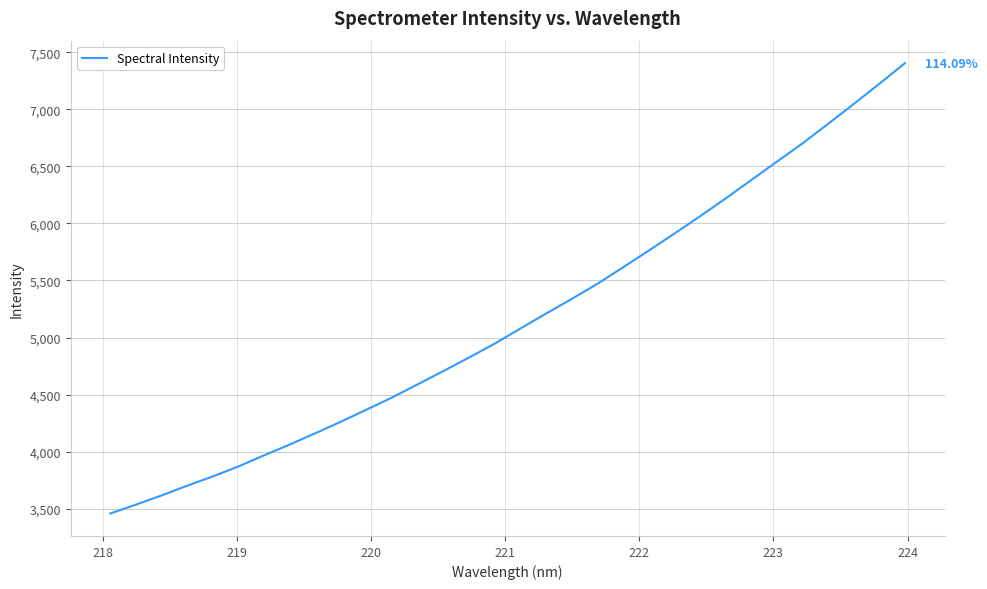

What is the sum of all values?

165202.0